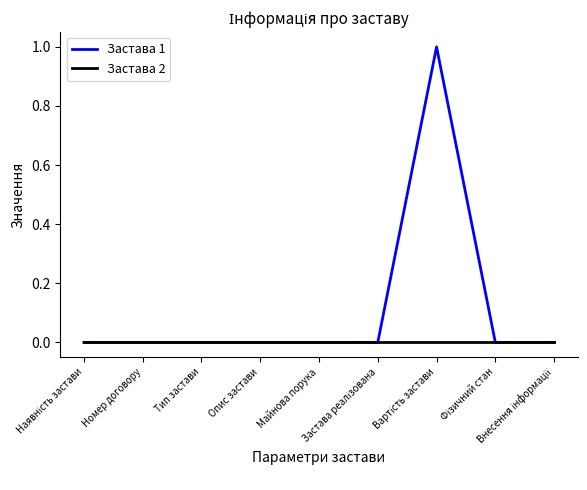

Which series has the largest range (max minus min)?

Застава 1